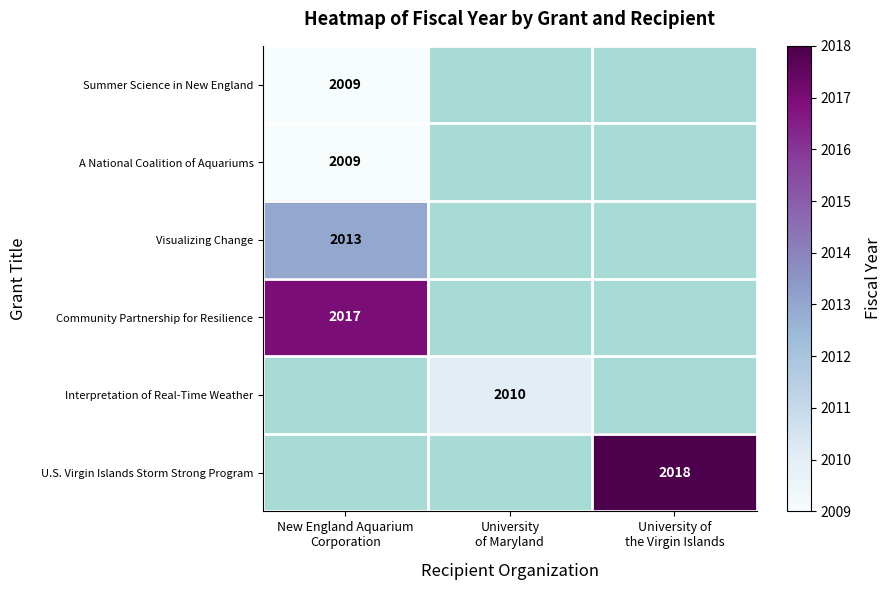

What is the maximum value shown in the chart?

2018.0